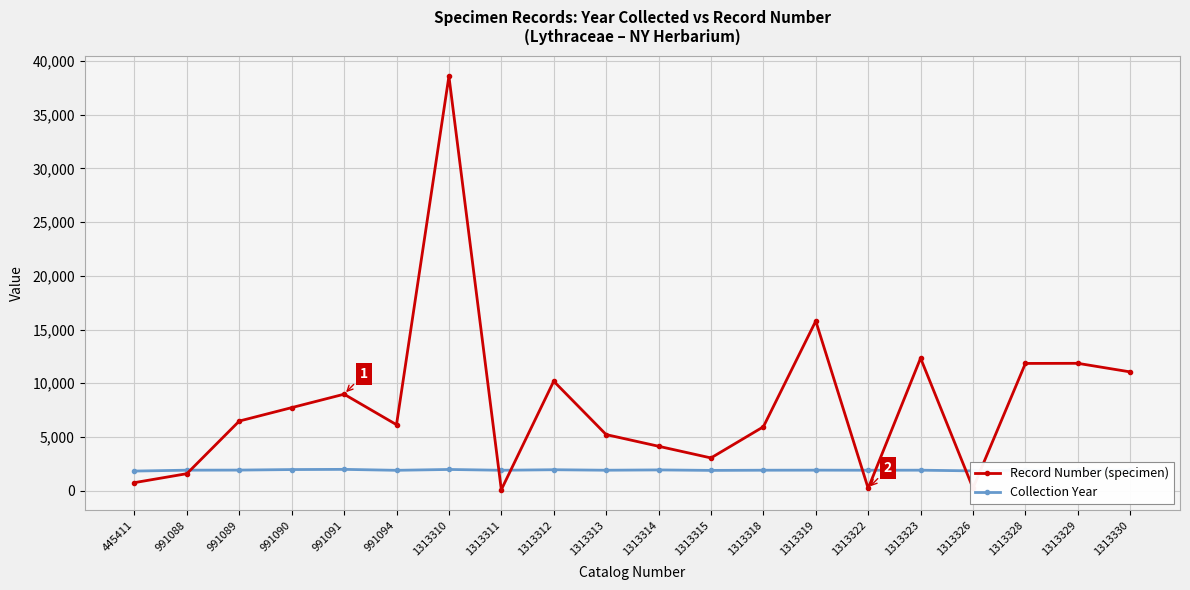

What is the greatest value displayed?

38579.0